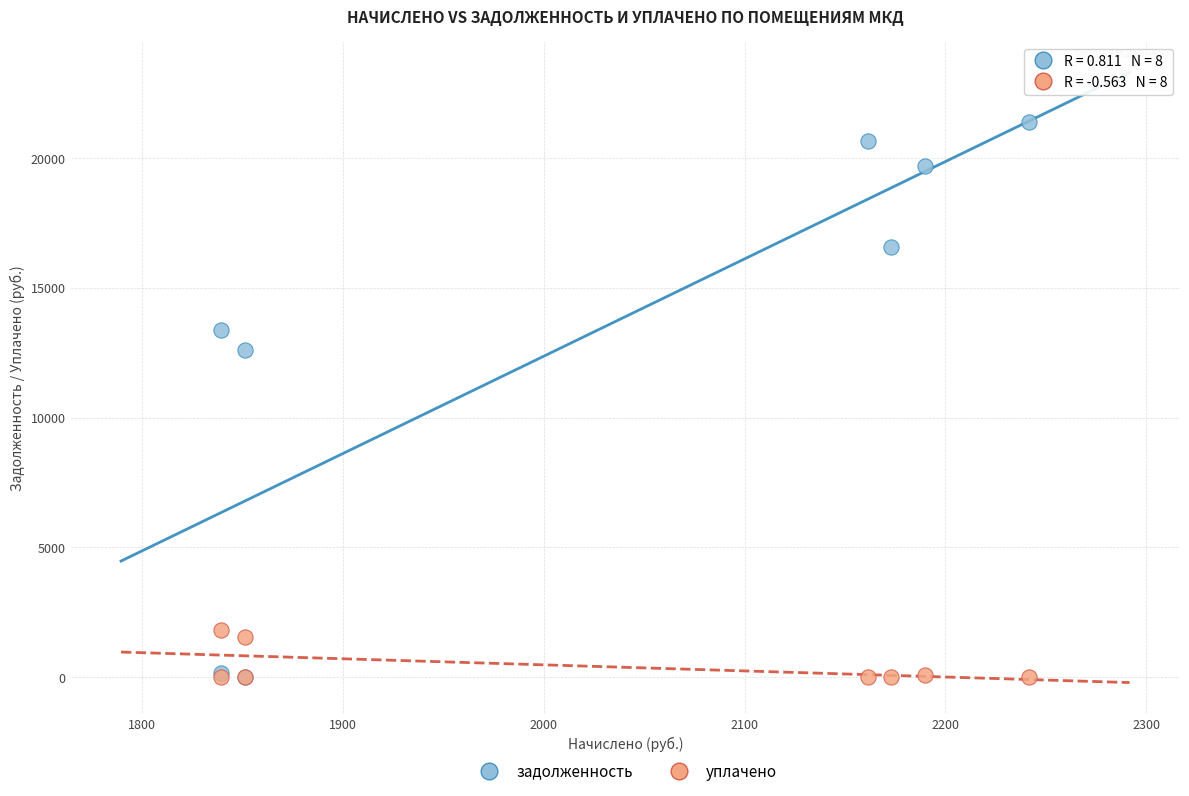

In the задолженность series, what Y value is closest to 10695?

12616.0